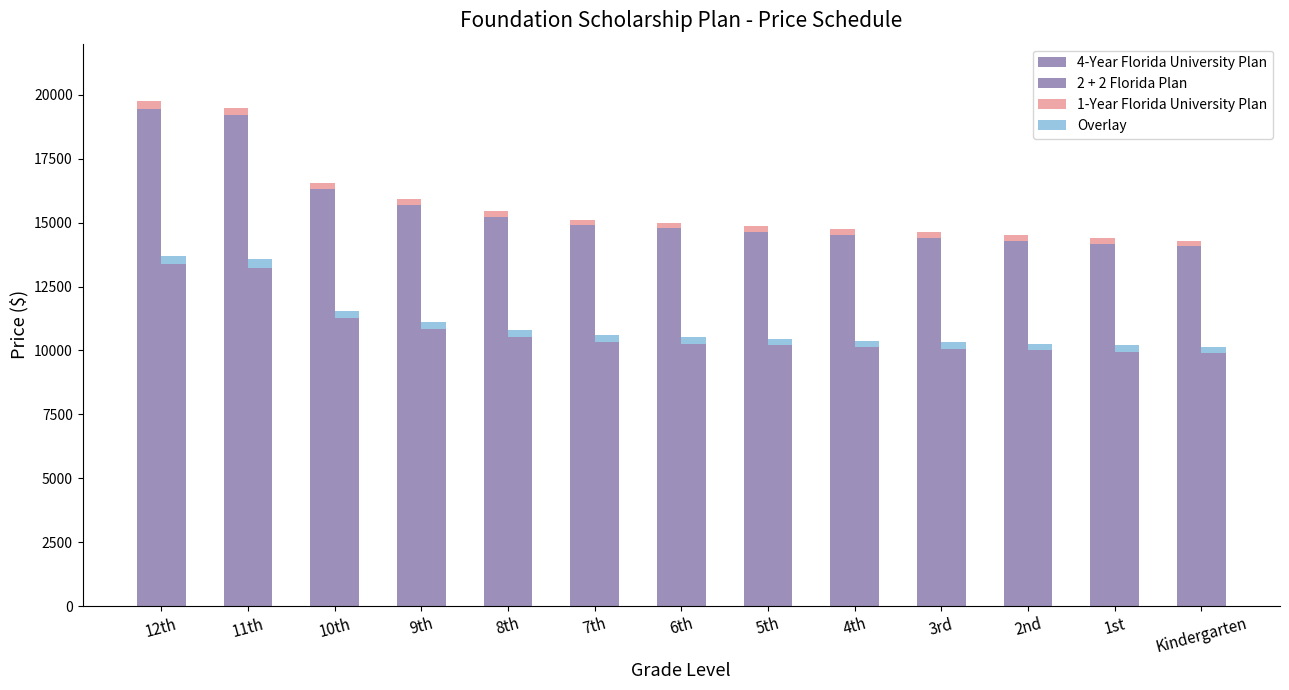

How many bars are there in each group?

4